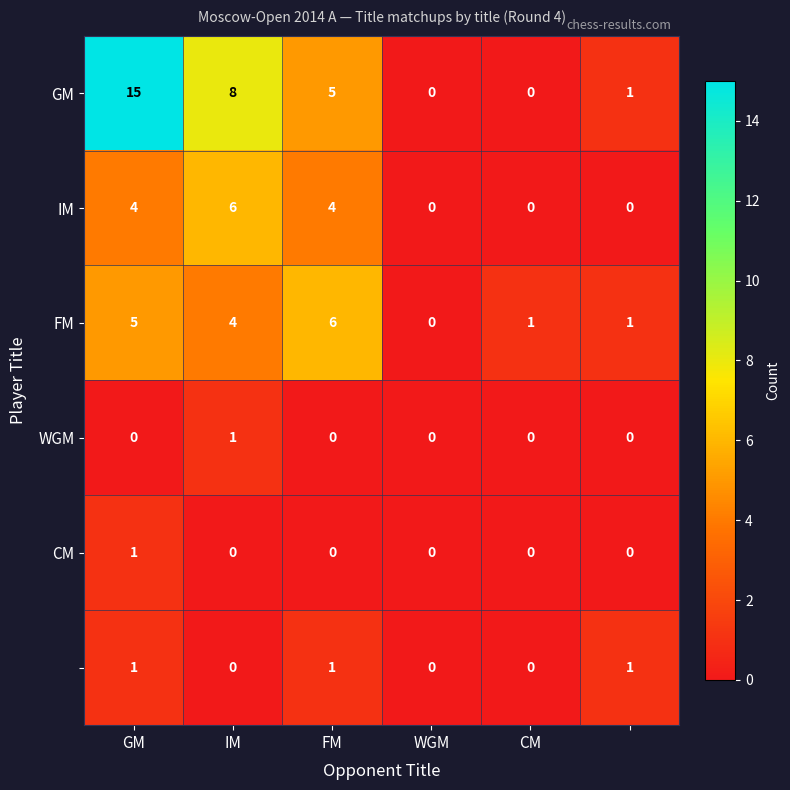

At how many categories does at least one series exceed 4?

3